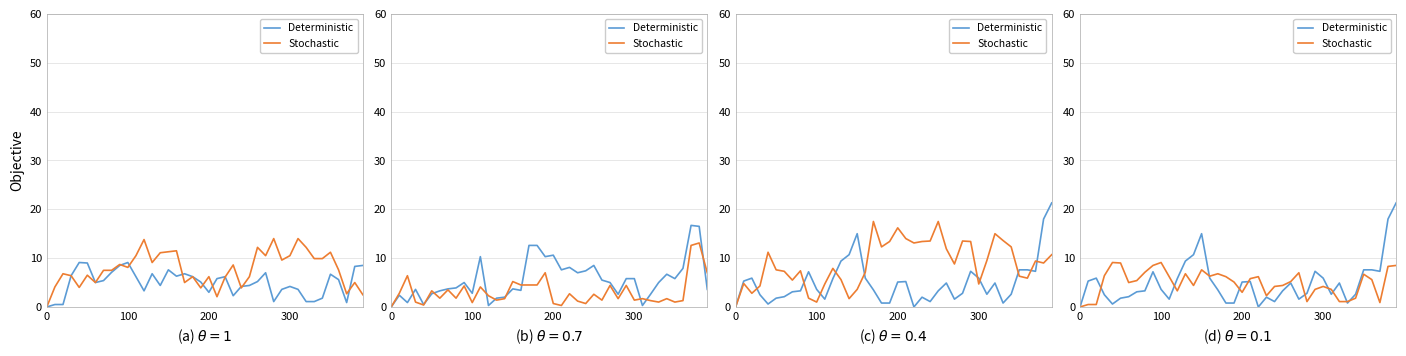

What are all the series names shown in the legend?

Deterministic, Stochastic